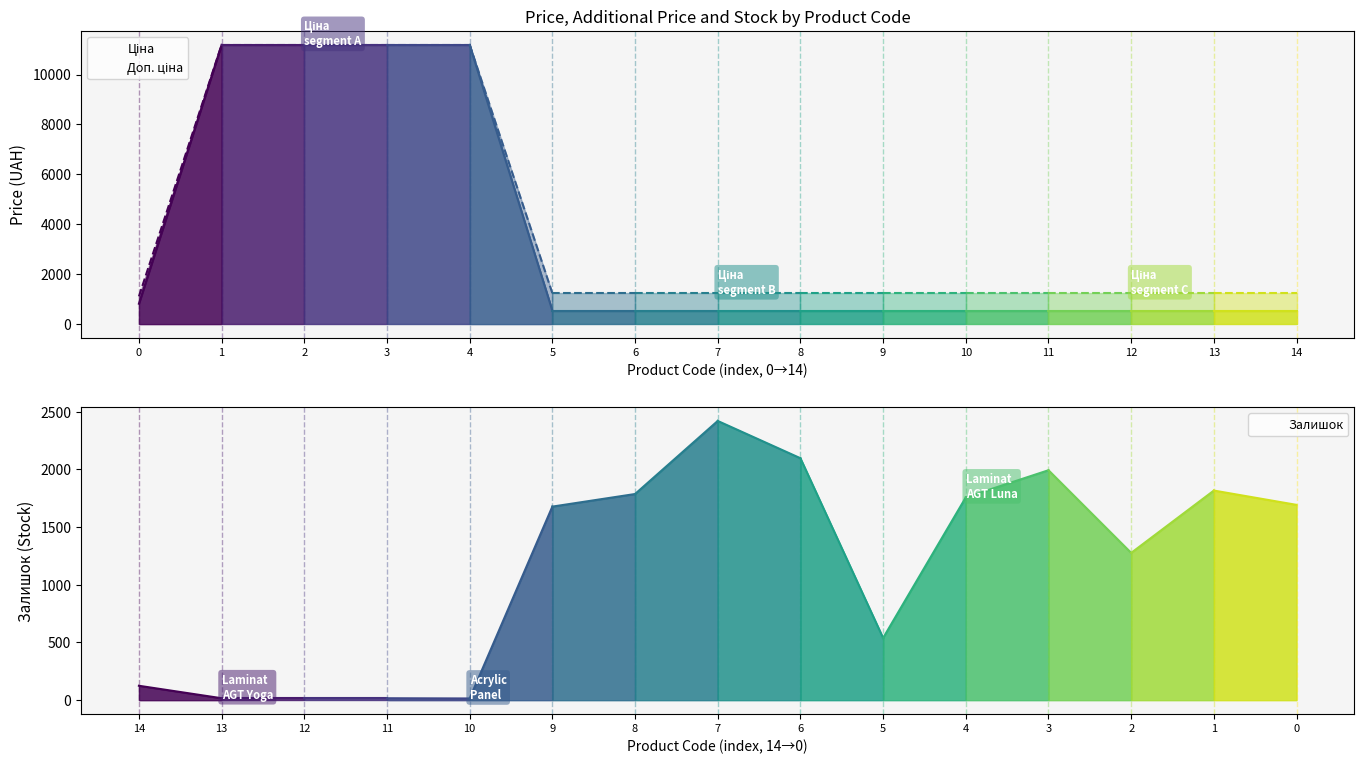

Which series has the largest total across all categories?

Доп. ціна